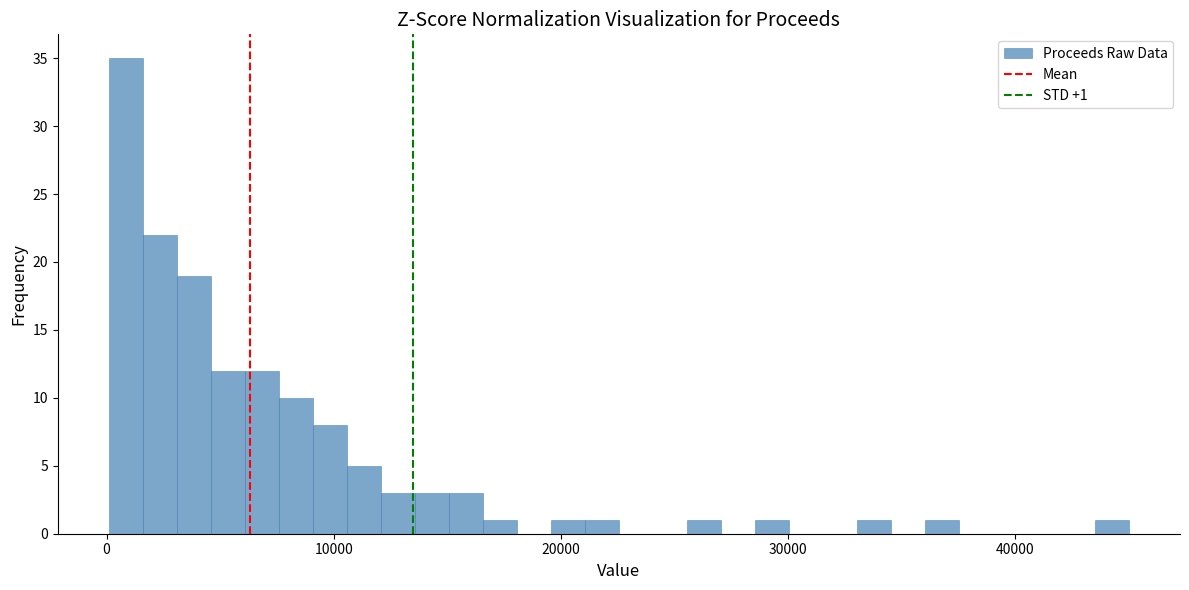

Read against the x-axis, roughly where is the centre of the tallest bar?

1000